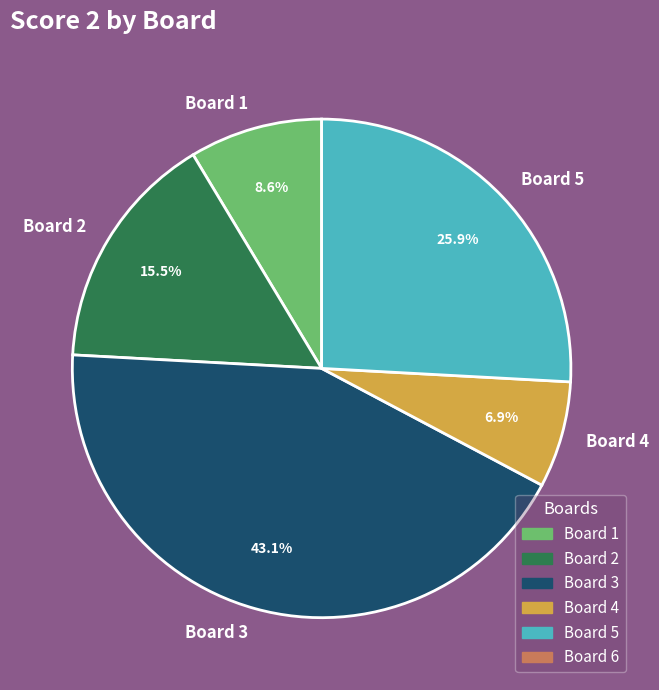

Rank the categories by value from highest to lowest.

Board 3, Board 5, Board 2, Board 1, Board 4